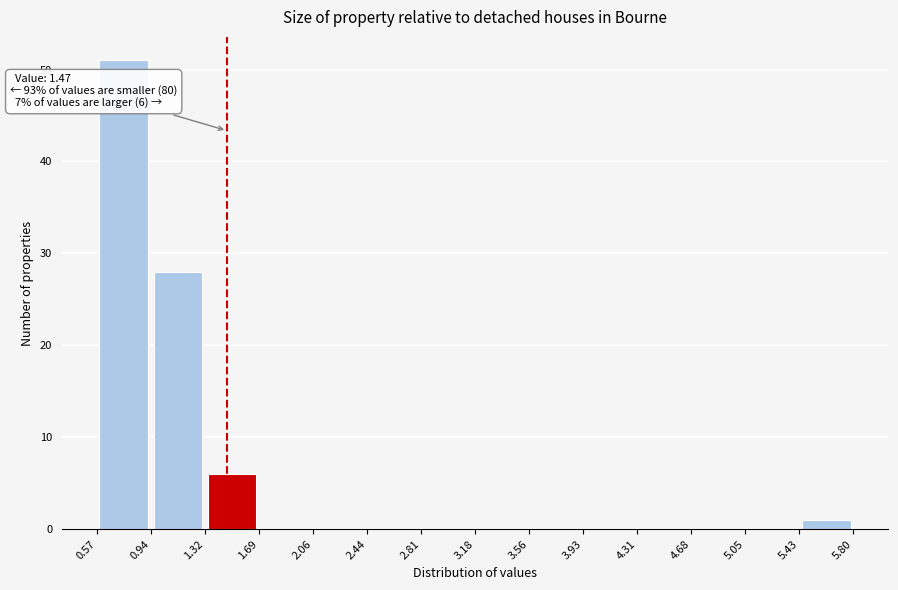

Which range on the x-axis has the tallest bar?

0.57 to 0.94